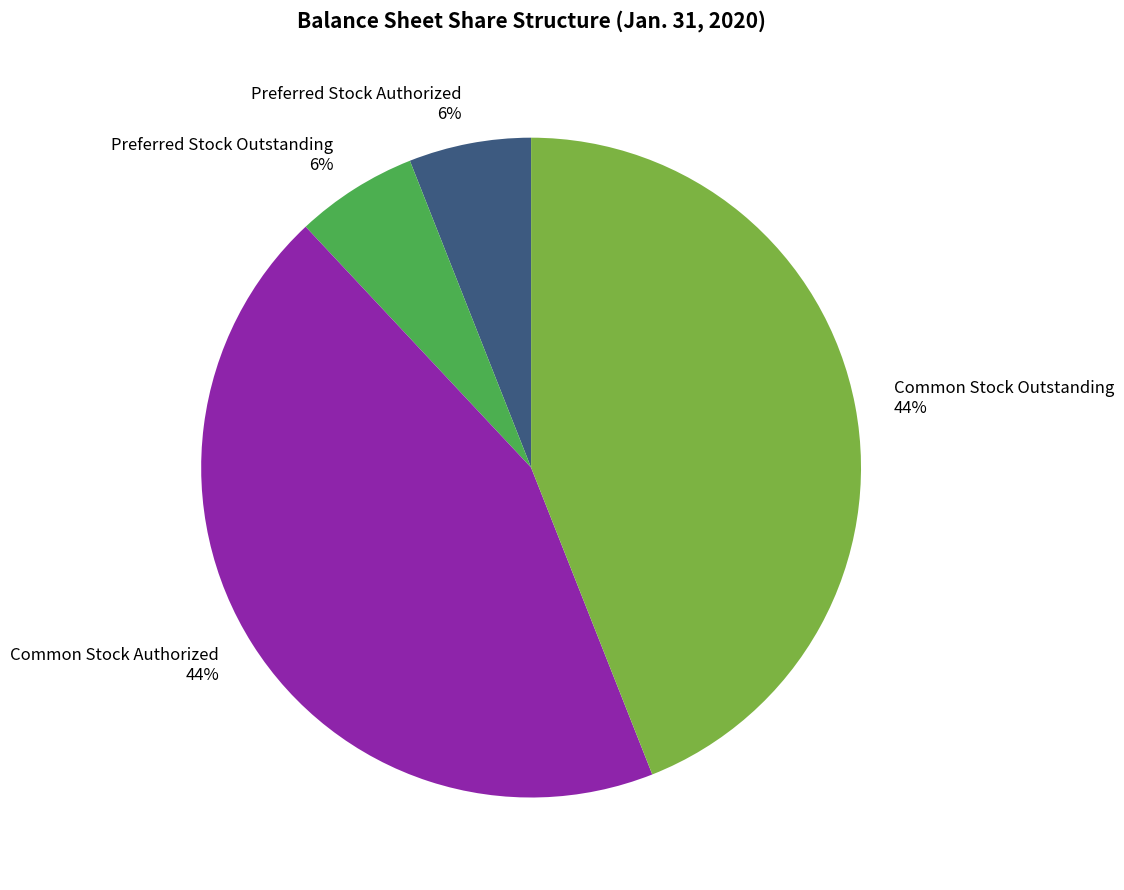

Does Preferred Stock Outstanding represent more than half of the total?

No